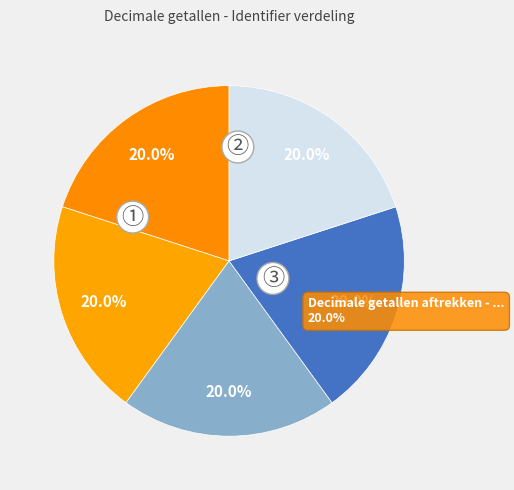

Count the number of slices in the pie.

5